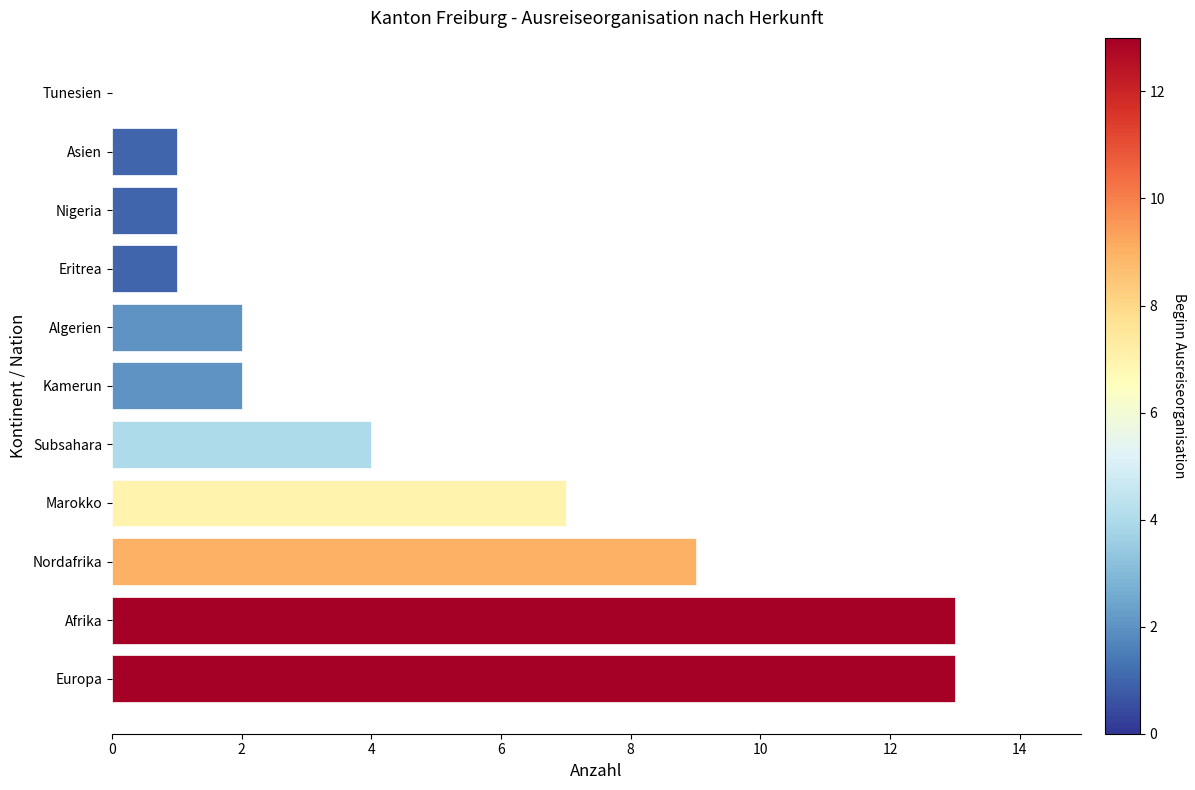

Which has a higher value, Afrika or Nigeria?

Afrika